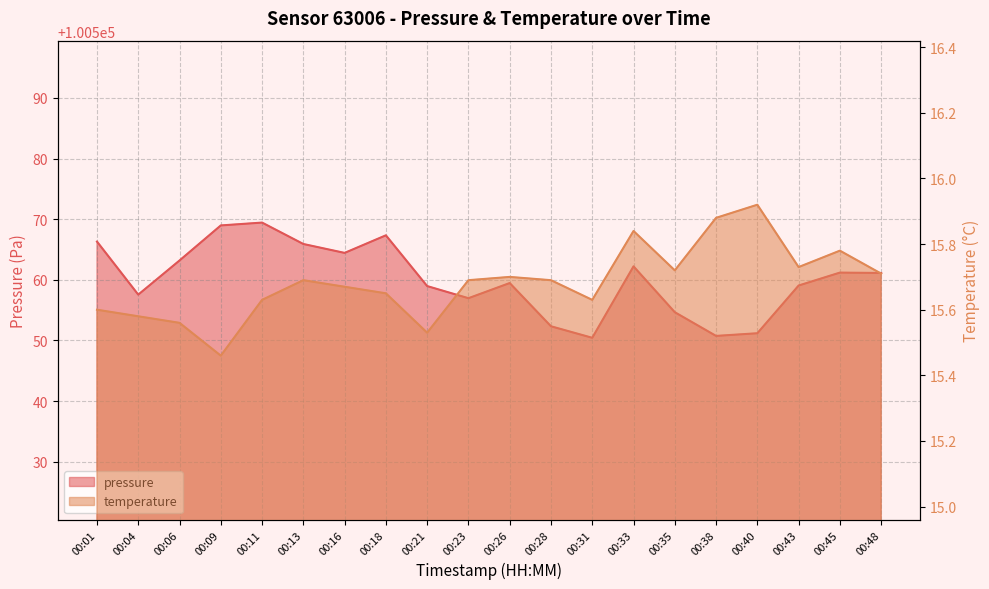

What is the average value of the temperature series?

15.7